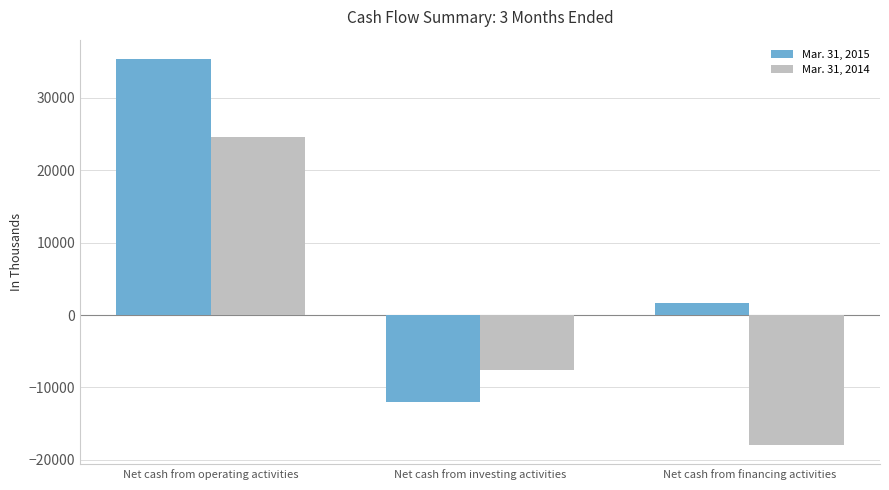

What position from the left is Net cash from financing activities?

3